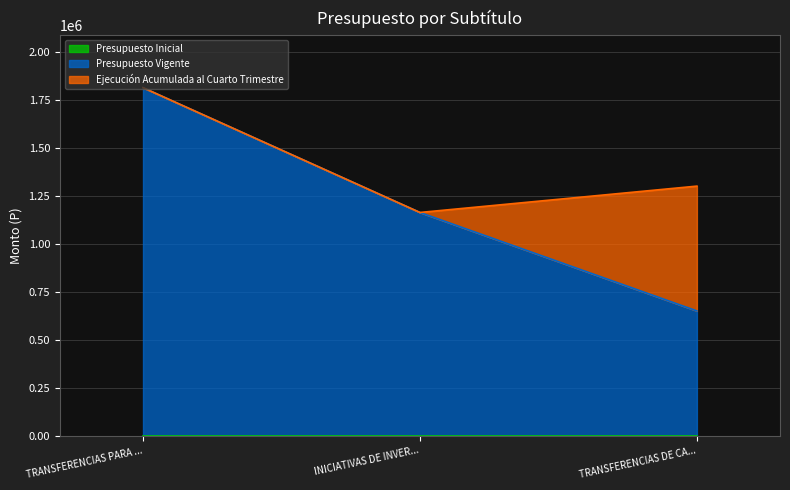

Which series has the widest spread of values?

Presupuesto Vigente